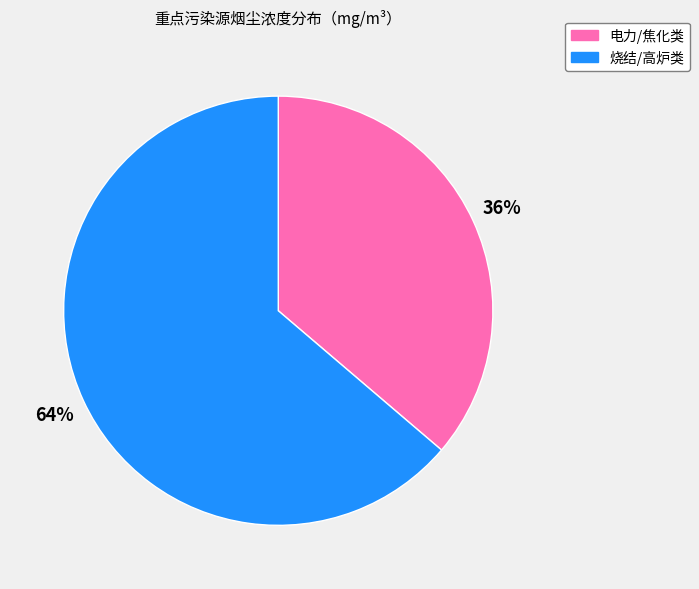

Which slice is the largest?

烧结/高炉类